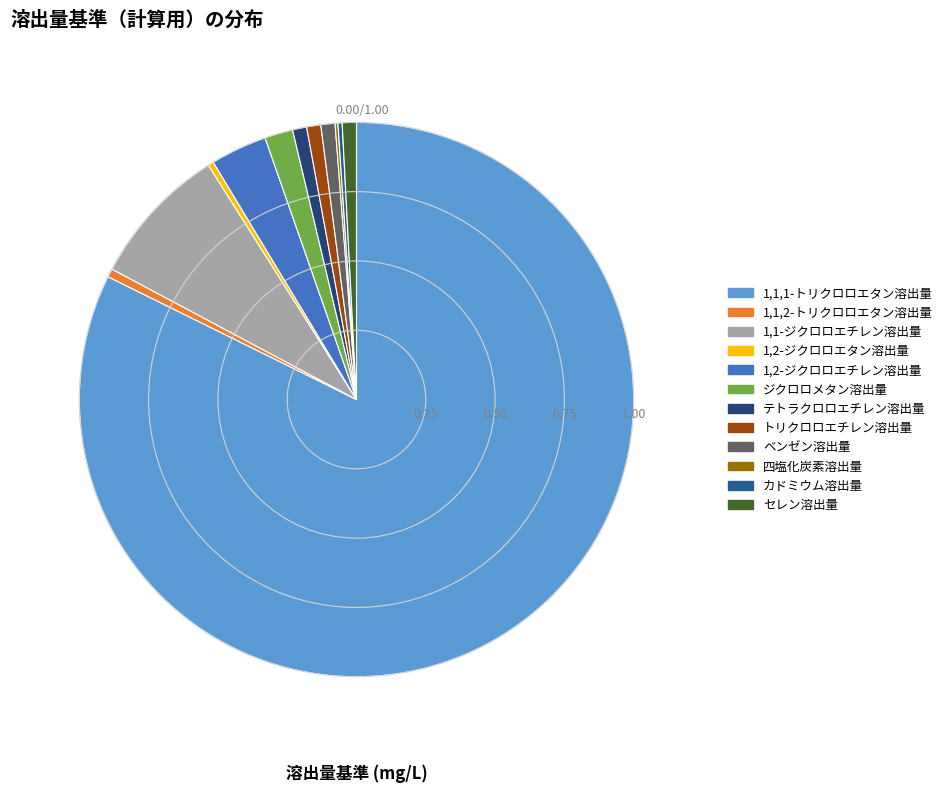

To the nearest percent, what is the difference between the ジクロロメタン溶出量 and セレン溶出量 slice percentages?

1%